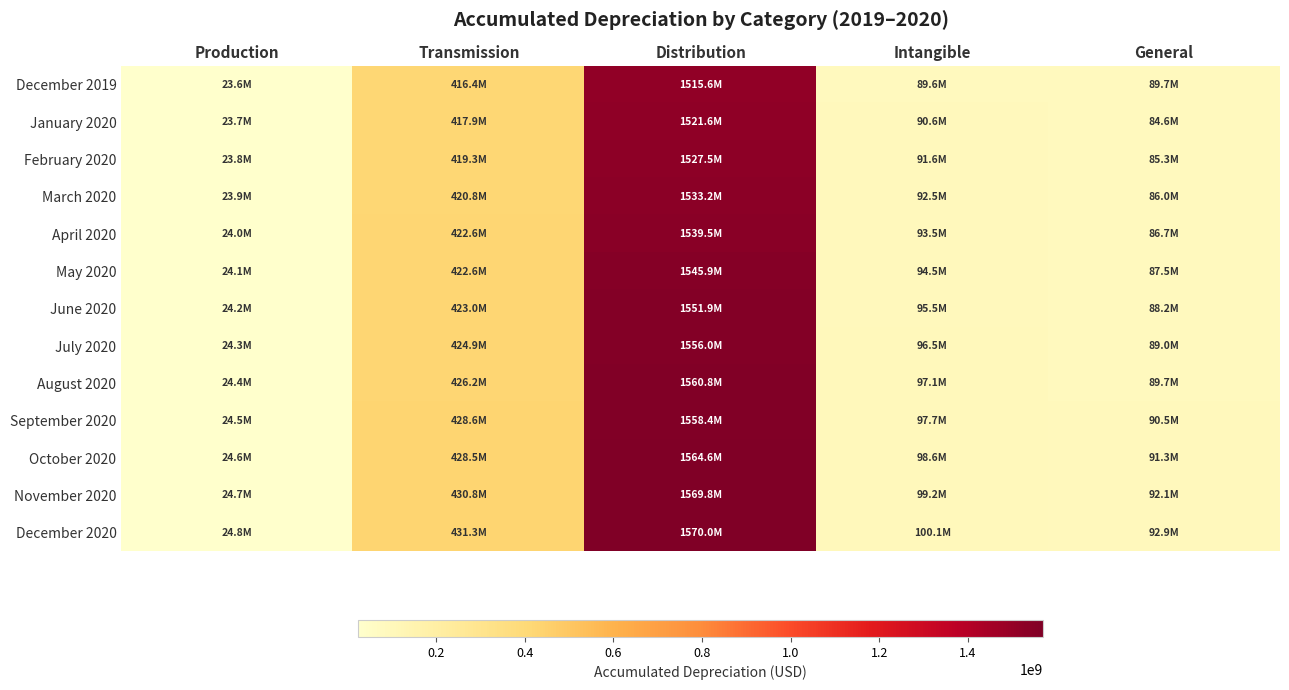

Rank the series by their maximum value, from lowest to highest.

December 2019, January 2020, February 2020, March 2020, April 2020, May 2020, June 2020, July 2020, September 2020, August 2020, October 2020, November 2020, December 2020